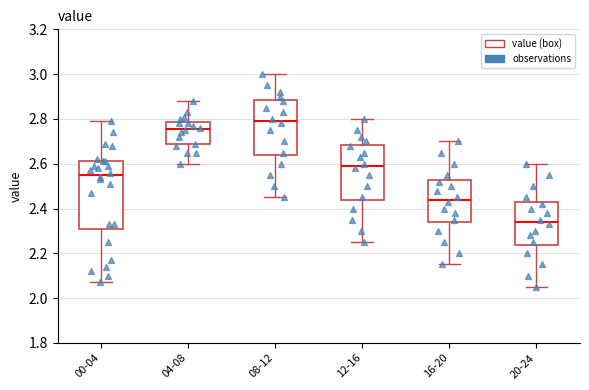

Where is the upper edge of the box for 04-08 on the y-axis? The values are not printed on the chart, so give them approximately, as read against the axis.

2.78